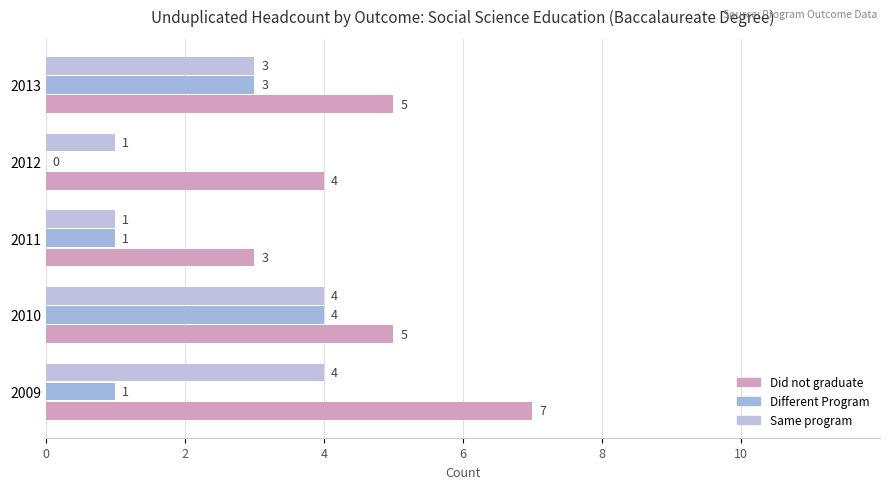

List the series in order of their overall mean, lowest first.

Different Program, Same program, Did not graduate